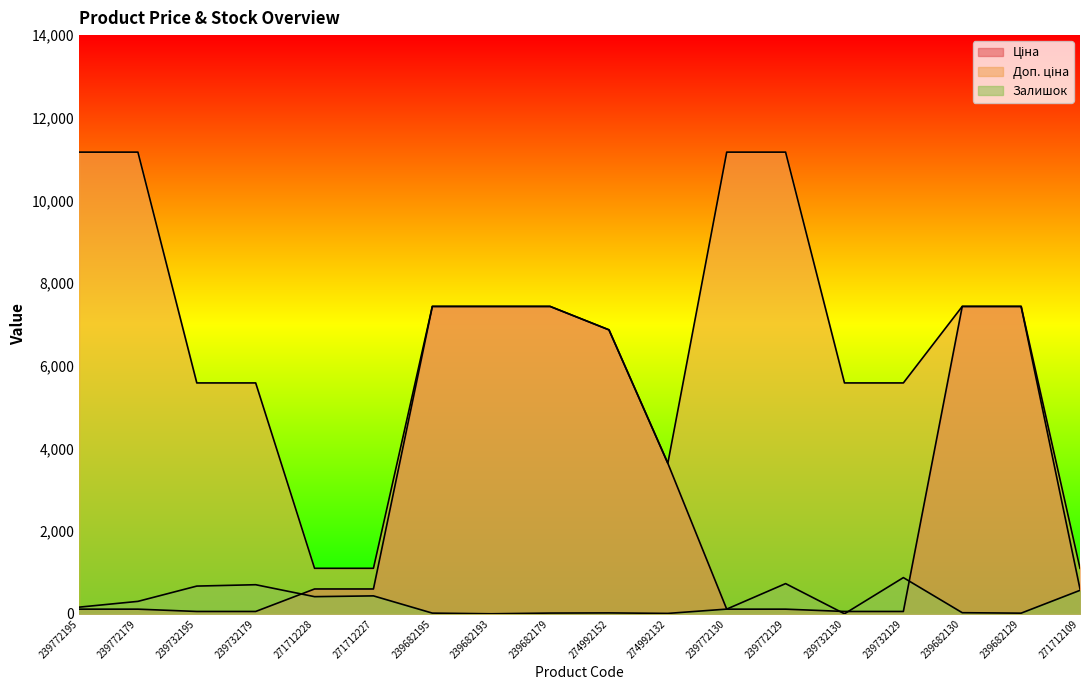

What is the difference between the highest and lowest values at 274992152?

6848.4